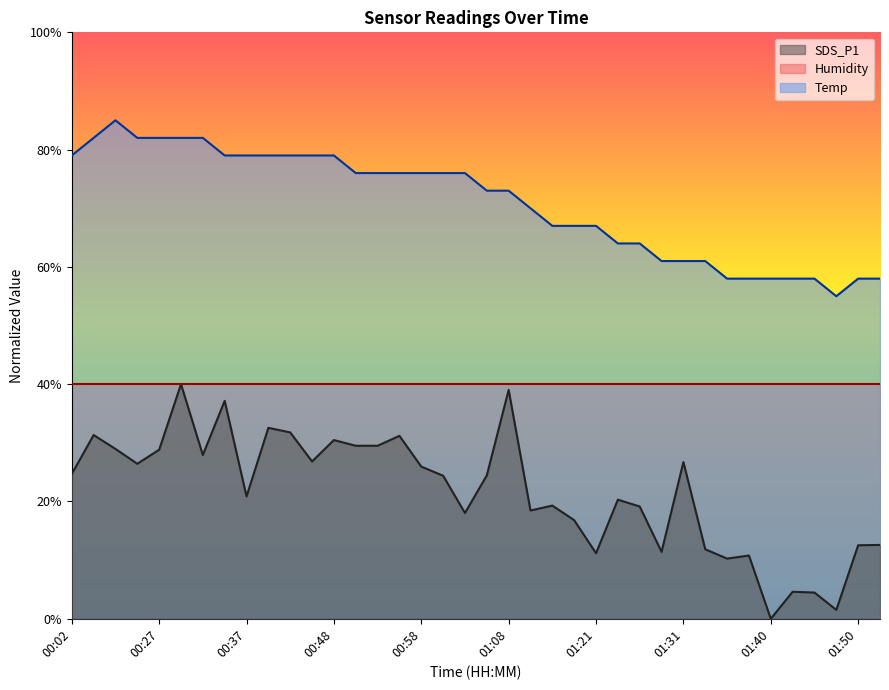

Reading left to right, what are all the values shown in this chart?

SDS_P1: 24.7	31.3	29.0	26.4	28.8	40.0	27.9	37.2	20.9	32.6	31.8	26.8	30.5	29.5	29.5	31.2	25.9	24.4	18.0	24.5	39.0	18.5	19.3	16.8	11.2	20.3	19.1	11.4	26.7	11.9	10.3	10.8	0.0	4.6	4.5	1.5	12.5	12.6
Temp: 79.0	82.0	85.0	82.0	82.0	82.0	82.0	79.0	79.0	79.0	79.0	79.0	79.0	76.0	76.0	76.0	76.0	76.0	76.0	73.0	73.0	70.0	67.0	67.0	67.0	64.0	64.0	61.0	61.0	61.0	58.0	58.0	58.0	58.0	58.0	55.0	58.0	58.0